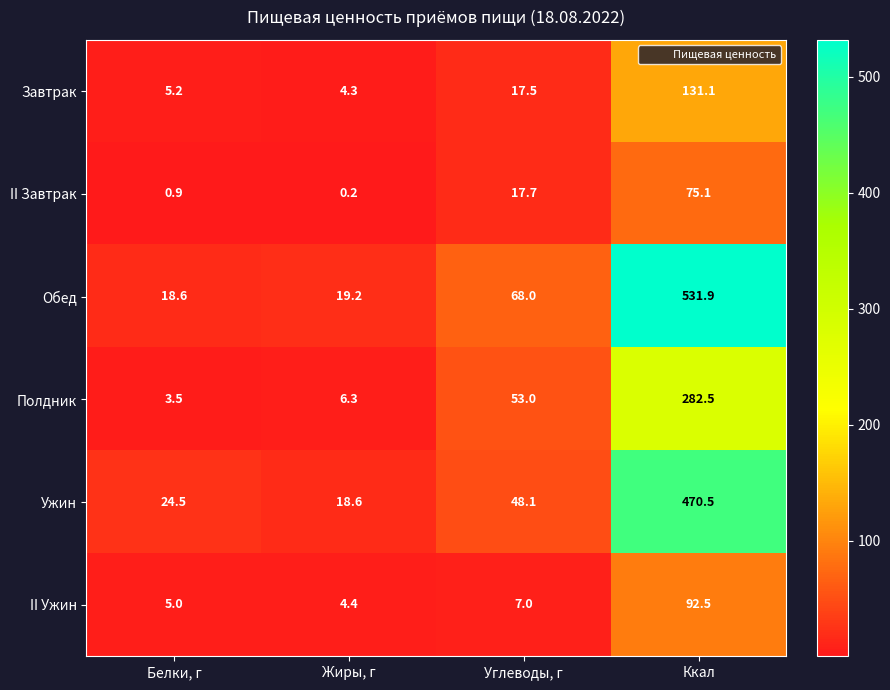

What is the difference between the second highest and second lowest values in the II Завтрак series?

16.8